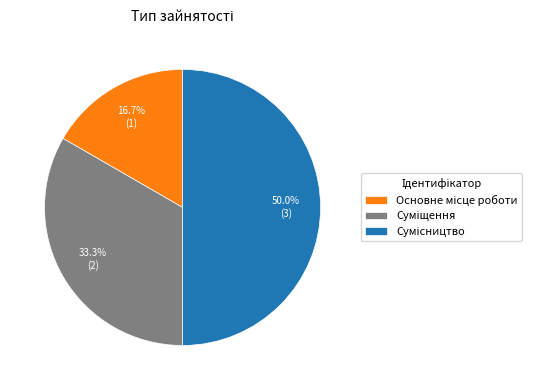

How many segments does this pie chart have?

3